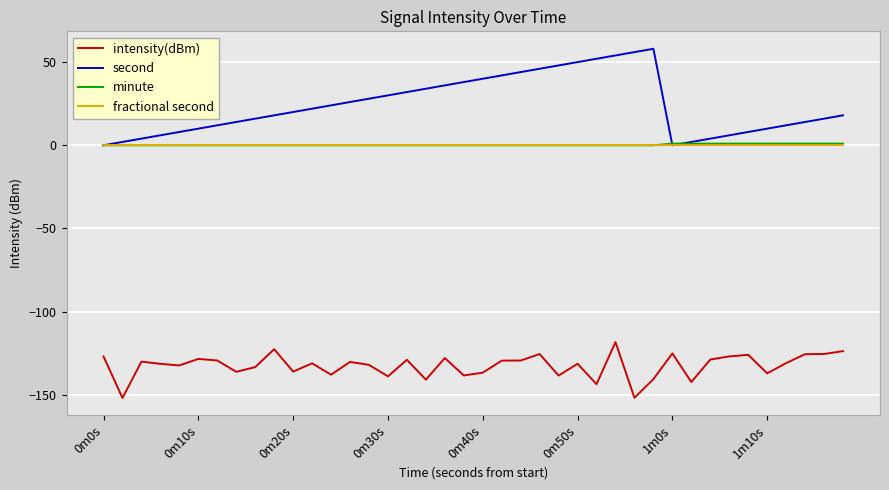

Which series has the largest range (max minus min)?

second